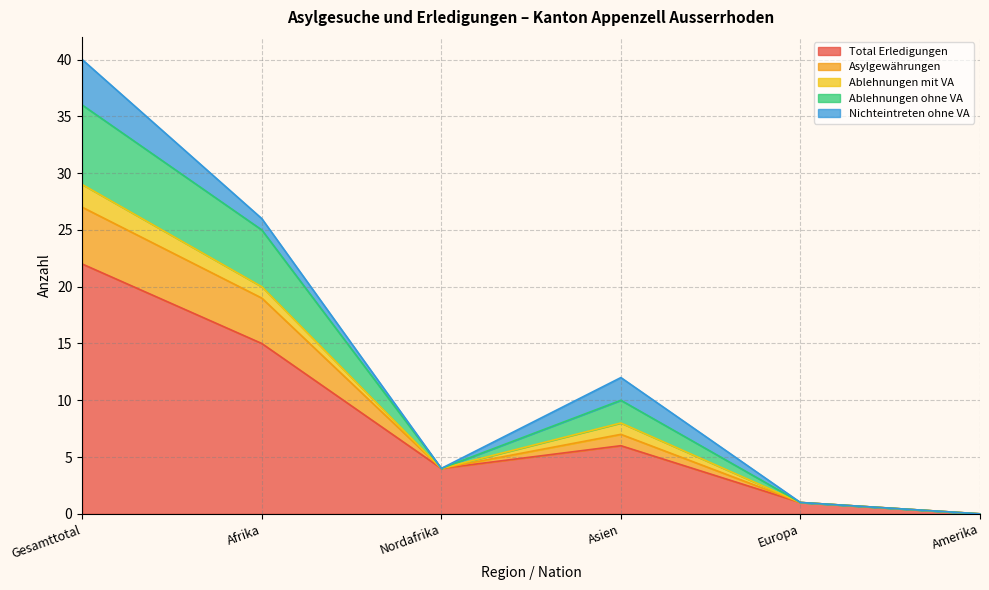

Which has a higher value, Gesamttotal or Amerika?

Gesamttotal